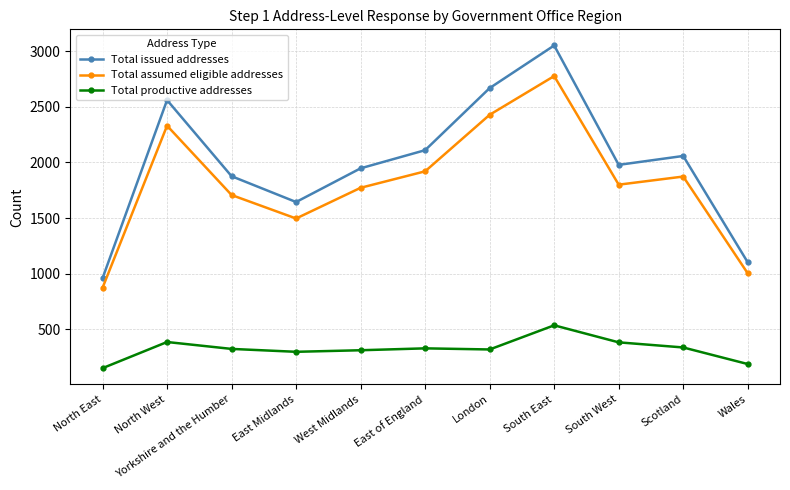

Is this an area chart (filled region under the line)?

No